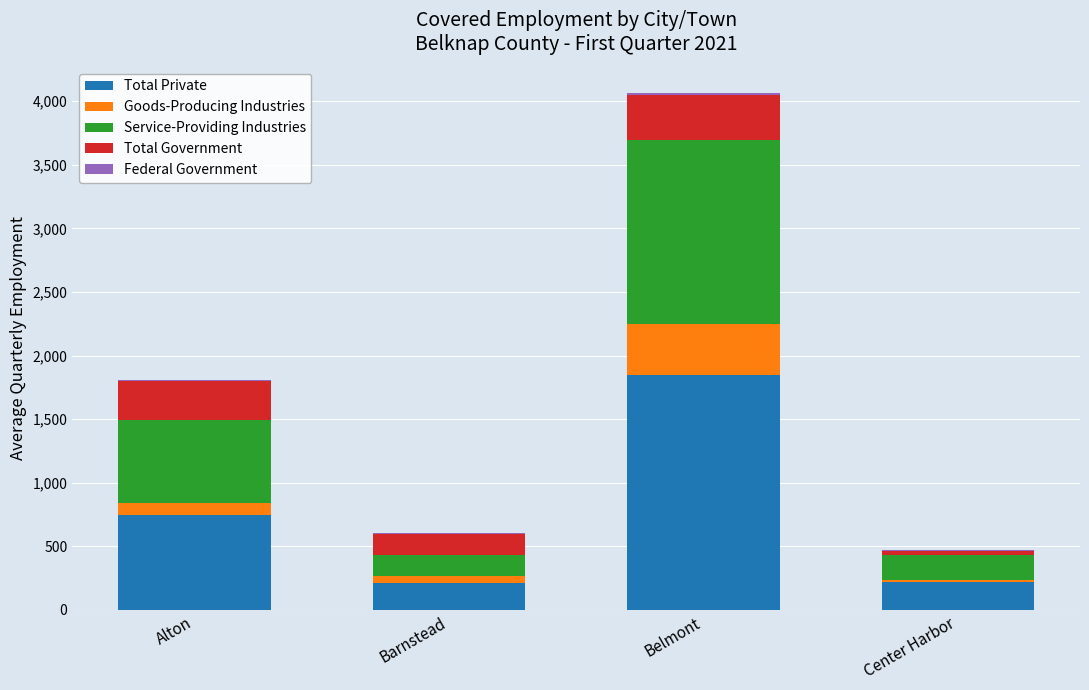

At which category is the sum across all series the highest?

Belmont